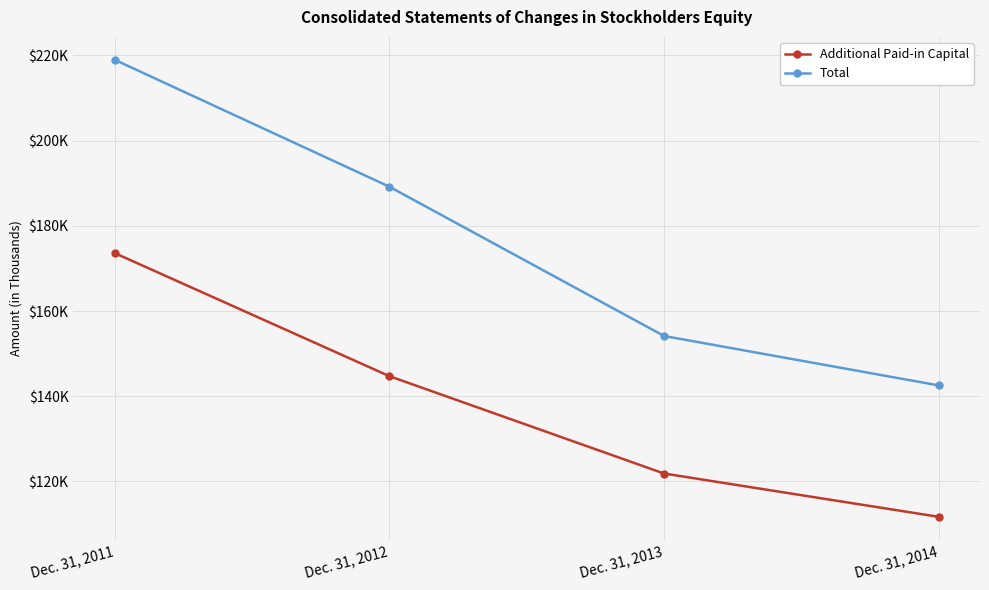

What are all the series names shown in the legend?

Additional Paid-in Capital, Total